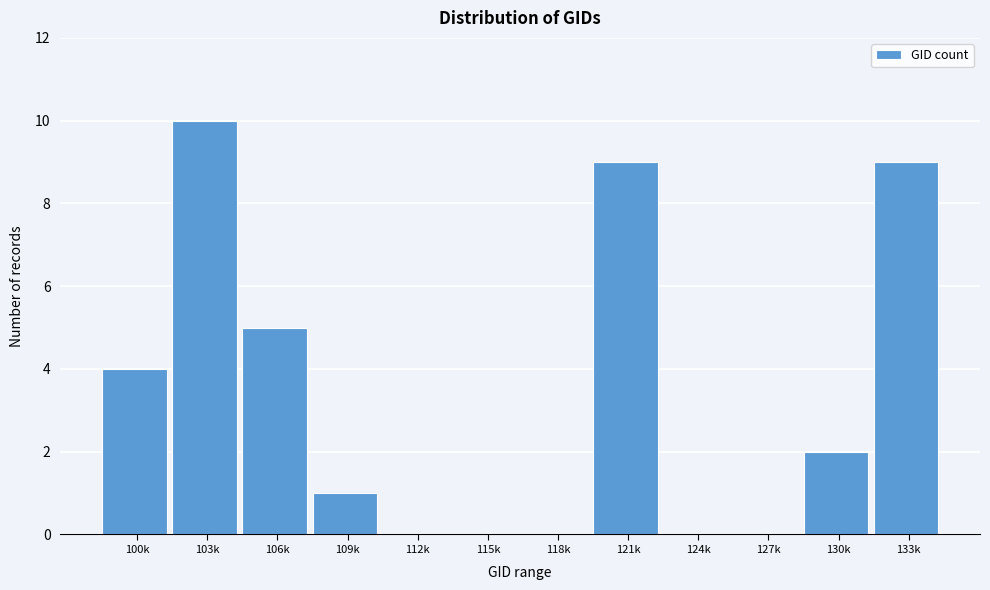

Reading right to left, what are all the values shown in this chart?

133k=9	130k=2	127k=0	124k=0	121k=9	118k=0	115k=0	112k=0	109k=1	106k=5	103k=10	100k=4